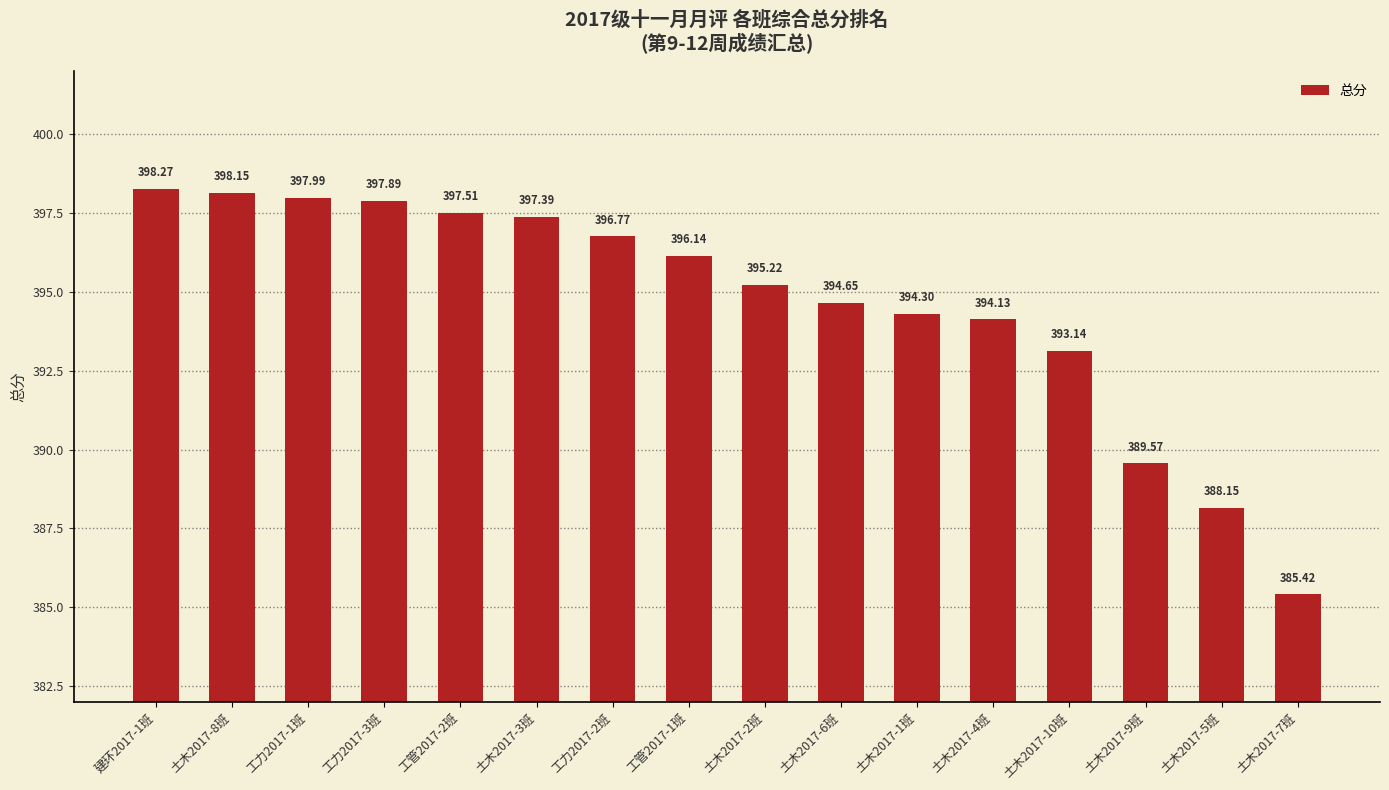

What is the ratio of the value at 土木2017-4班 to the value at 土木2017-3班?

1.0